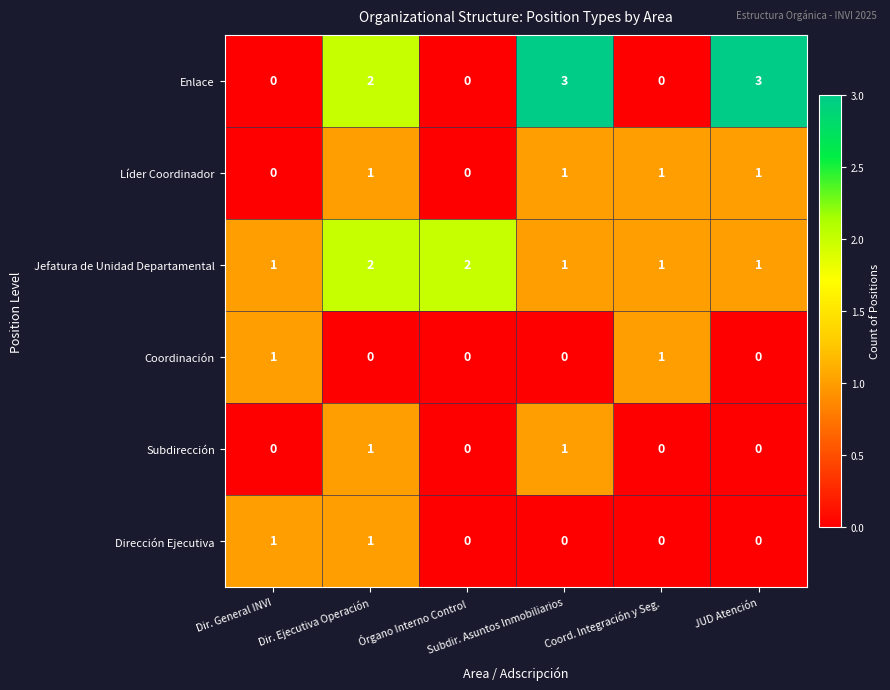

Which series has the widest spread of values?

Enlace